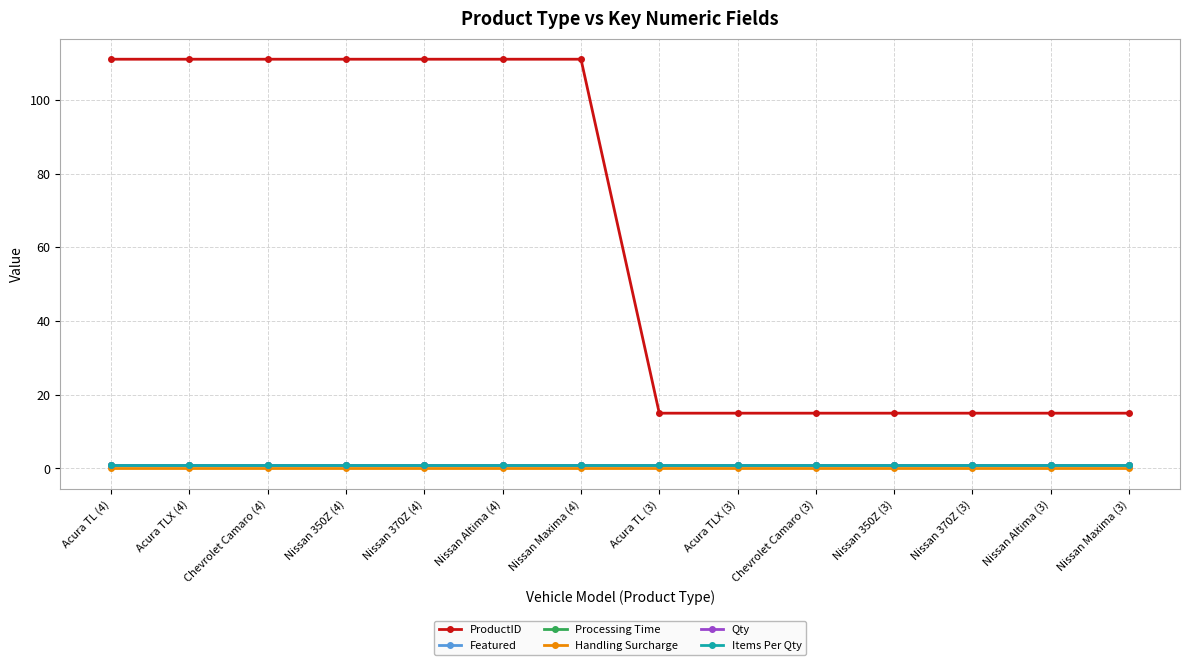

Does the chart have visible grid lines?

Yes